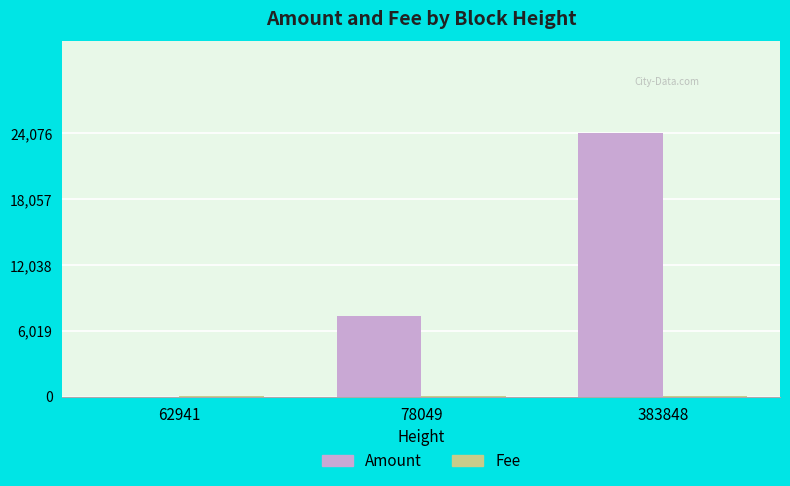

What is the sum of all Amount values?

31431